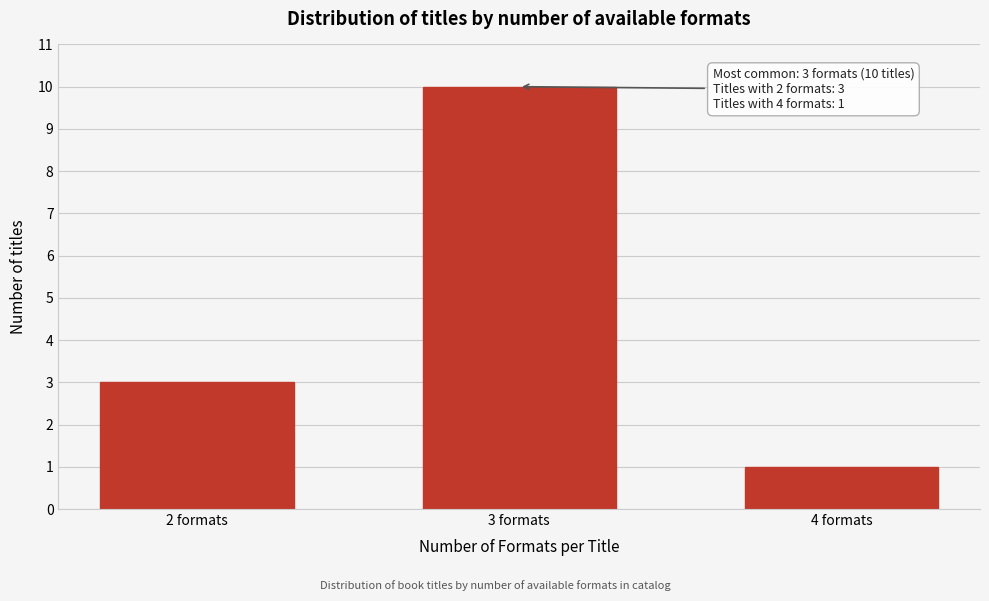

Reading left to right, what are all the values shown in this chart?

3	10	1